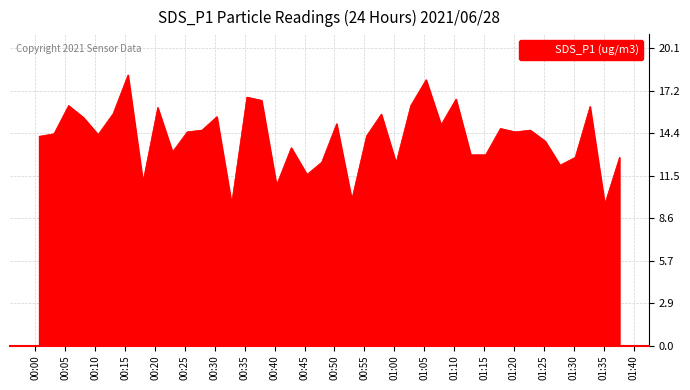

What is the difference between the maximum and minimum values?

8.7